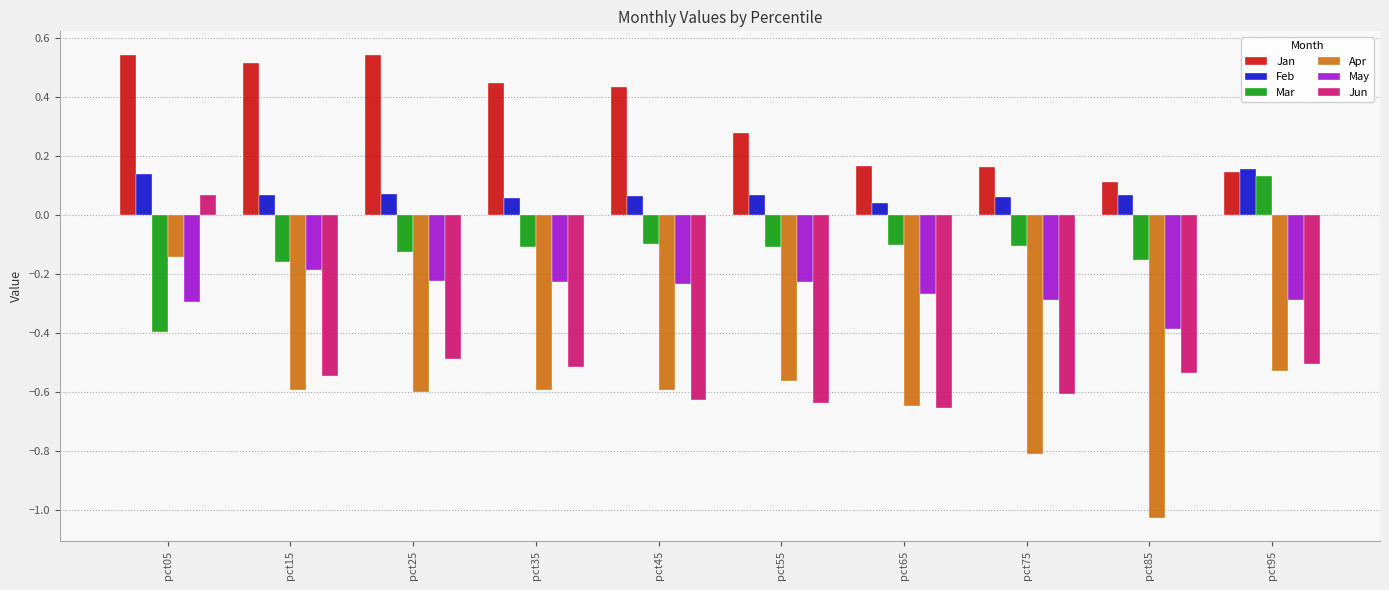

How many values in Jun are above zero?

1